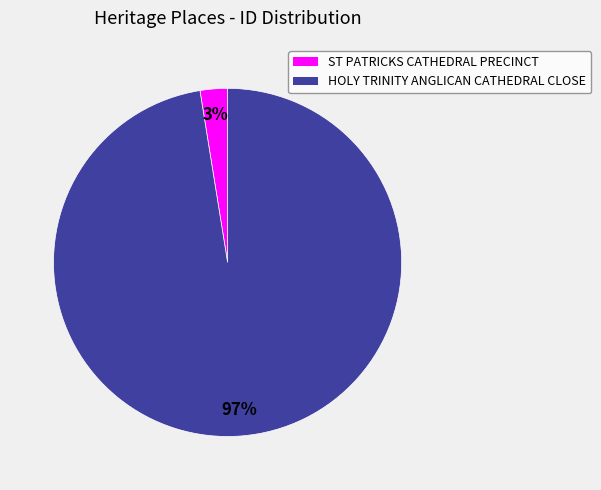

Count the number of slices in the pie.

2